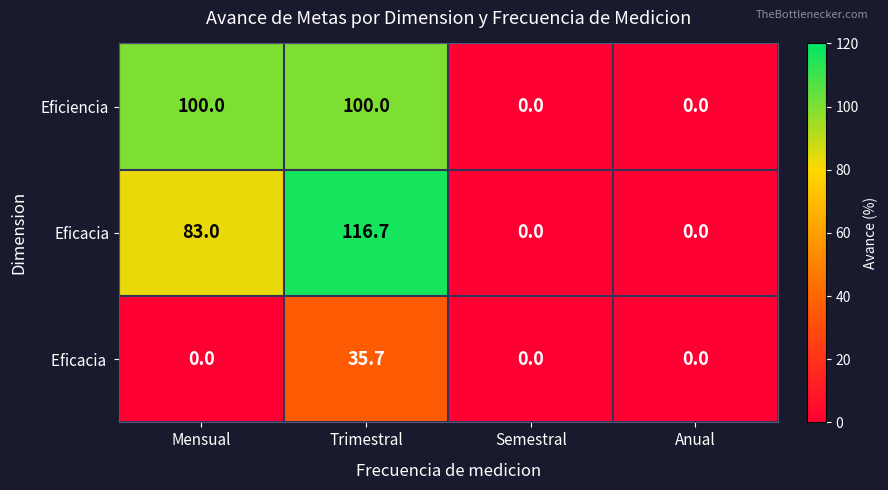

What is the spread (max minus min) of values at Mensual?

100.0